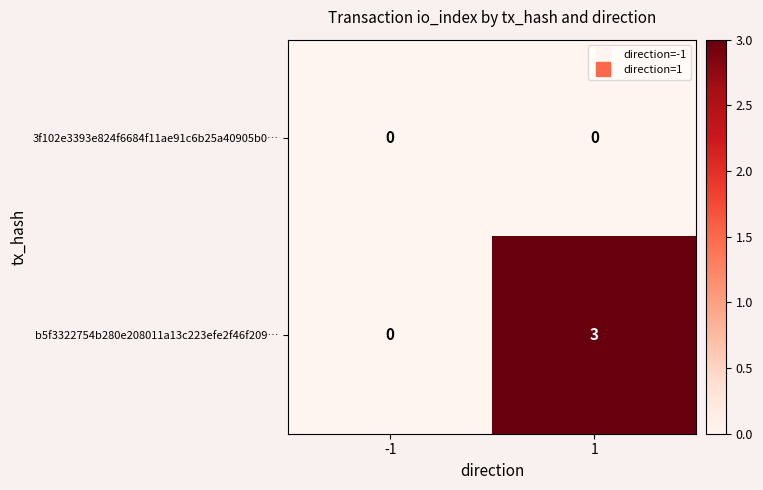

Which series has the widest spread of values?

b5f3322754b280e208011a13c223efe2f46f209…